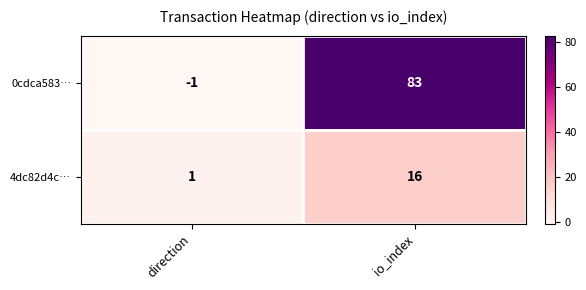

Which category has the highest value in the 0cdca583… series?

io_index